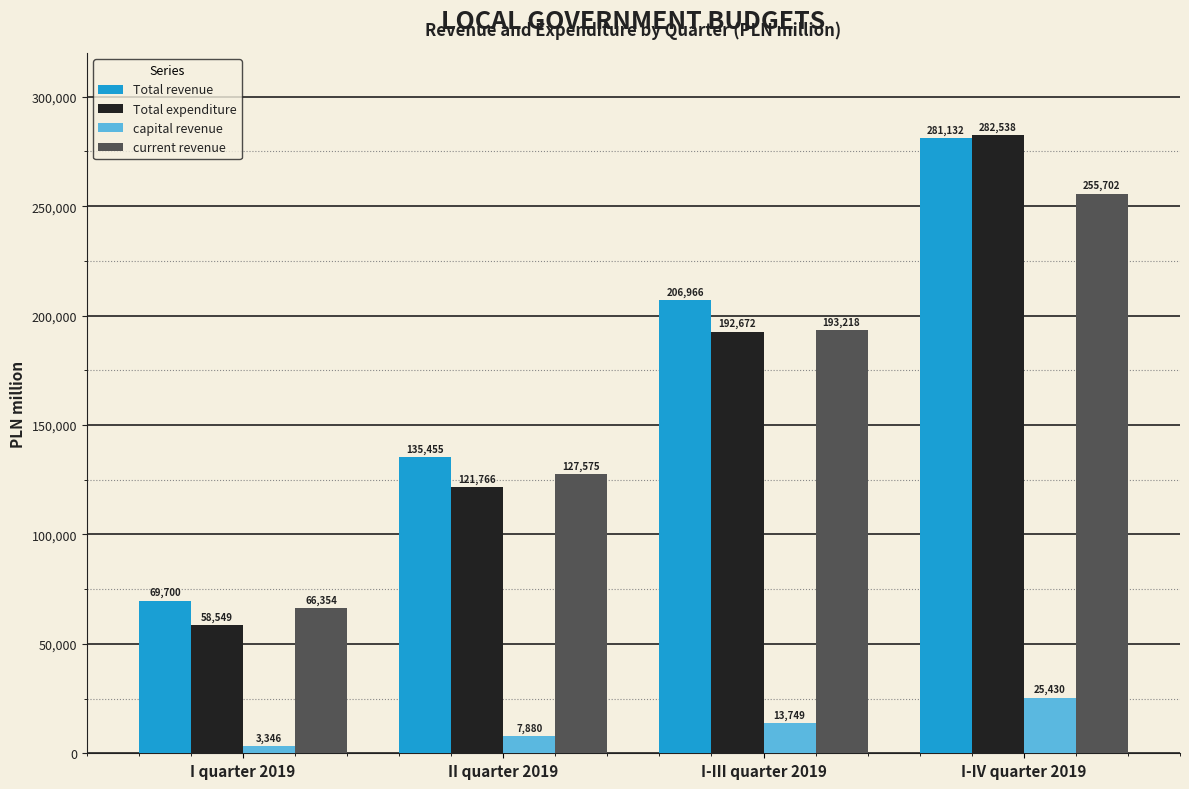

Count the number of data series in this chart.

4